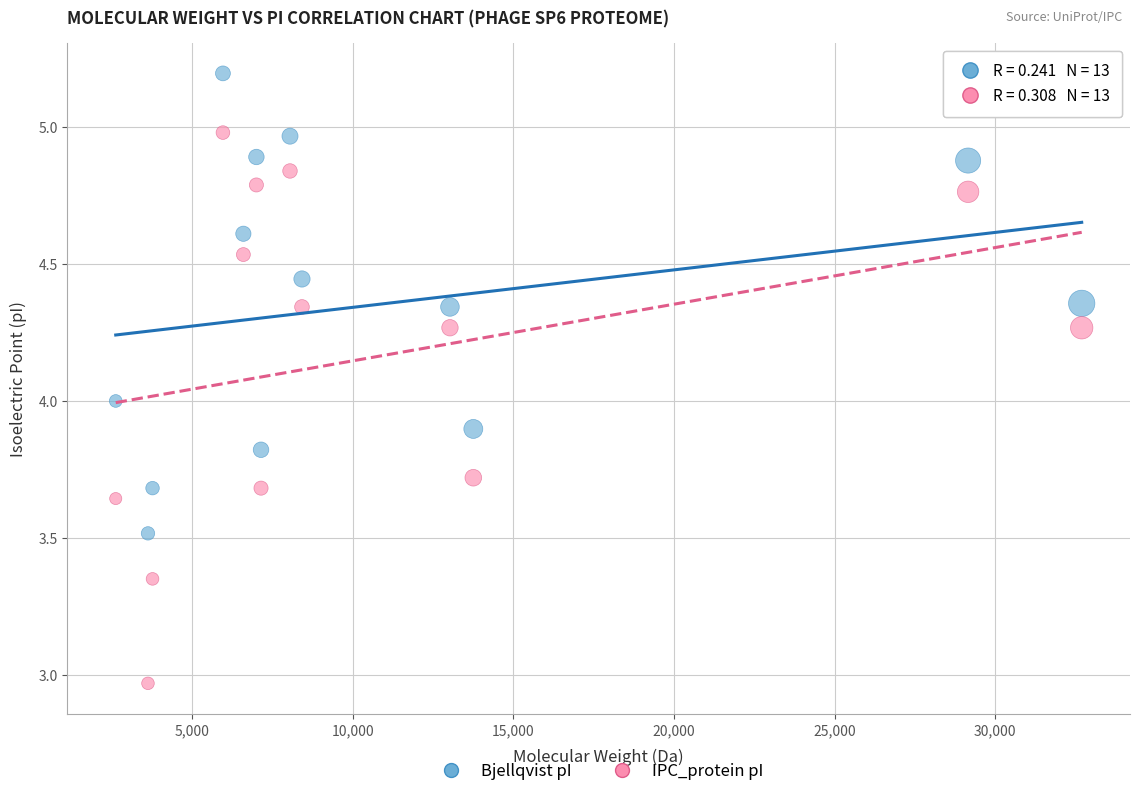

Across all data points, what is the range of Y values (max minus min)?

2.2